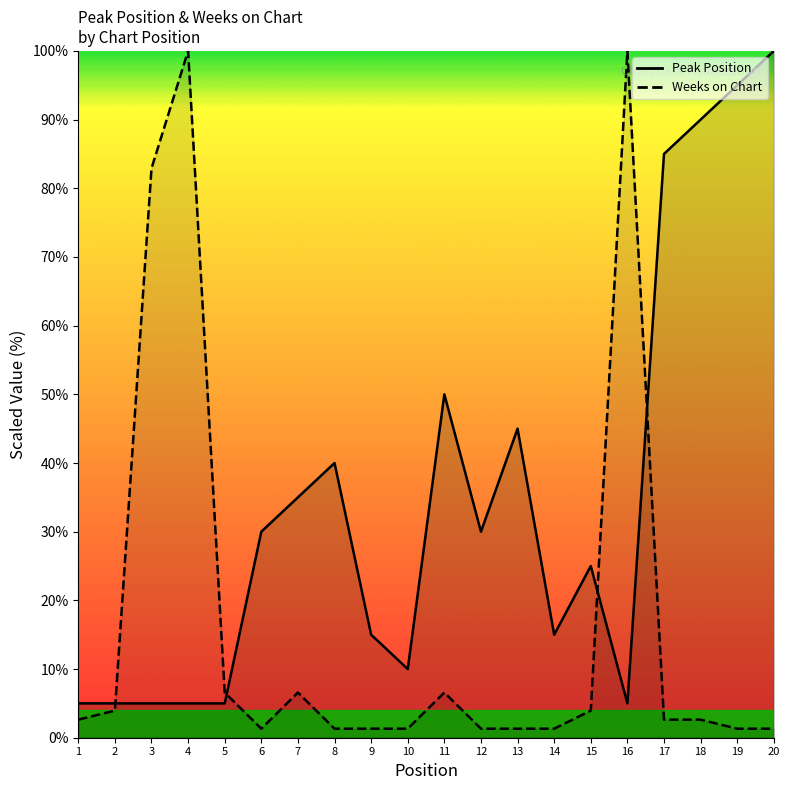

What is the difference between the second highest and minimum values in the Peak Position series?

90.0